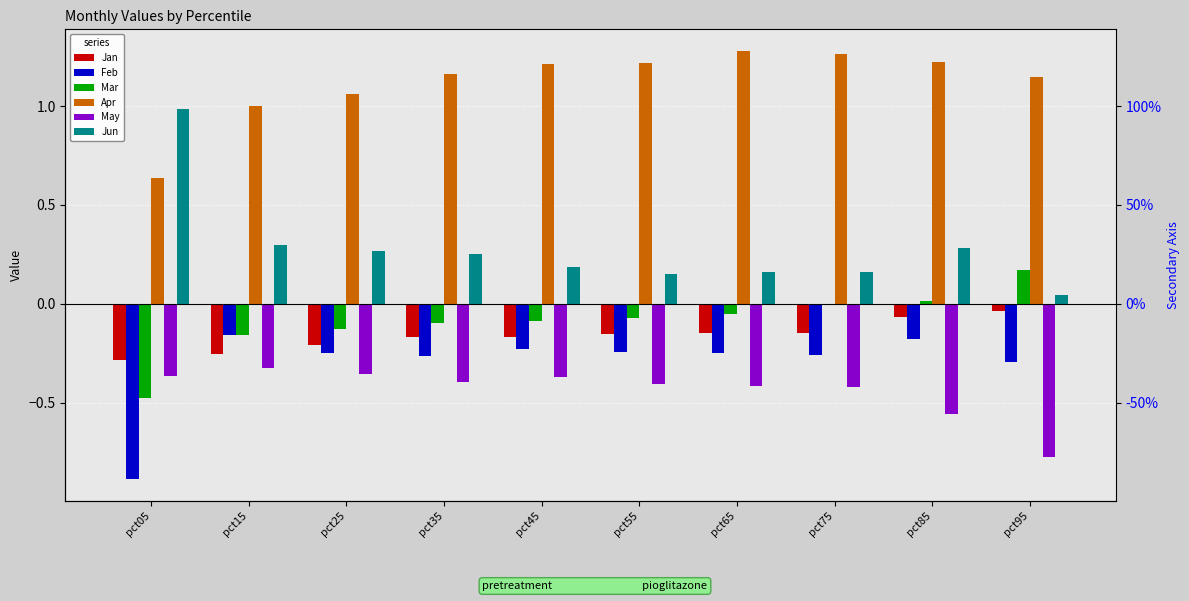

At how many categories does at least one series exceed 0?

10